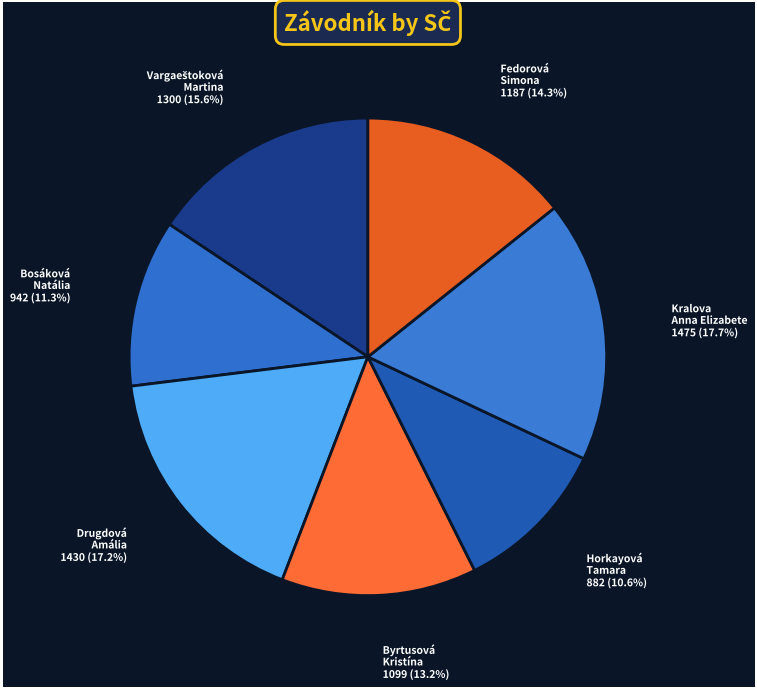

Combined, do Bosáková Natália and Drugdová Amália account for over 50%?

No